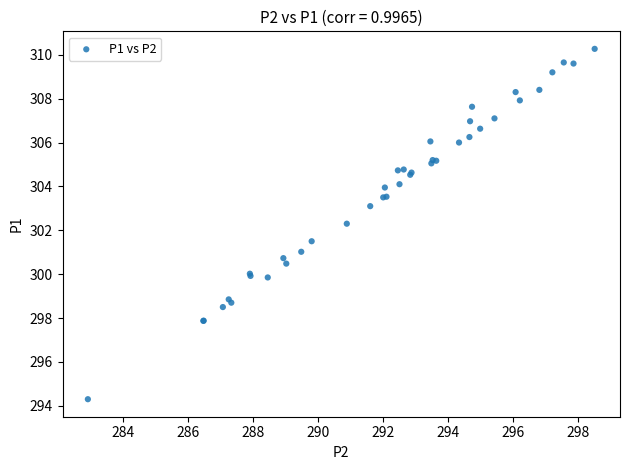

What Y value in the scatter plot is closest to 302?

302.3